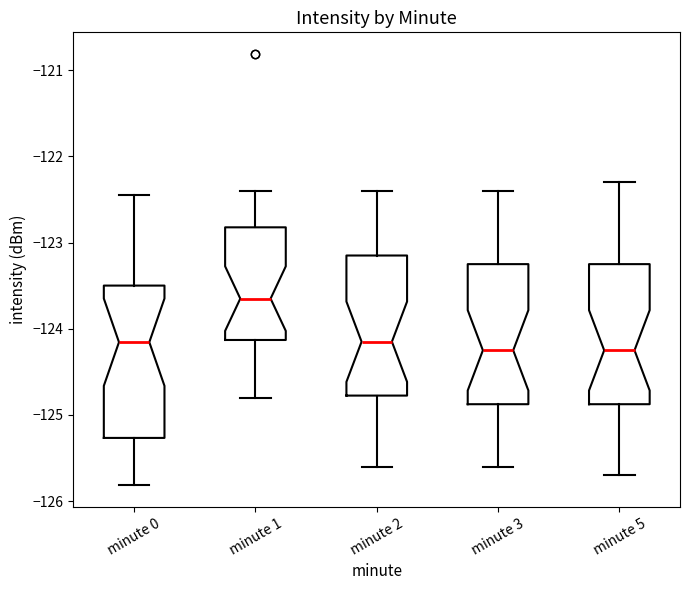

Comparing the boxes themselves (not the whiskers), which one is the tallest?

minute 0